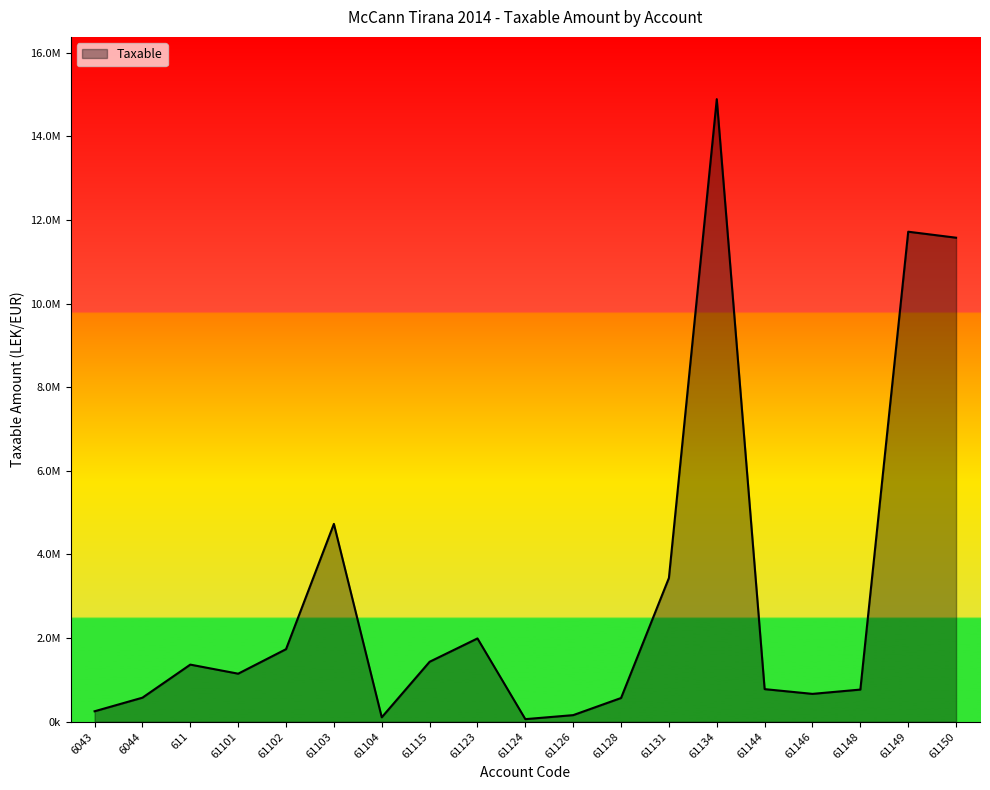

Is this an area chart (filled region under the line)?

Yes